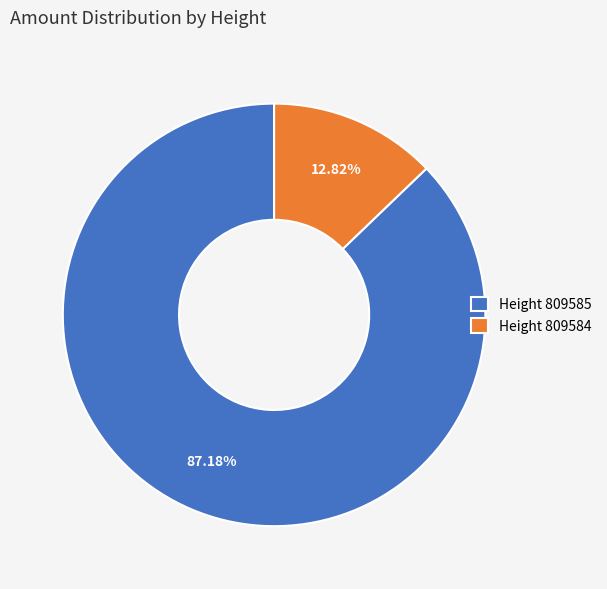

Between Height 809585 and Height 809584, which is larger?

Height 809585